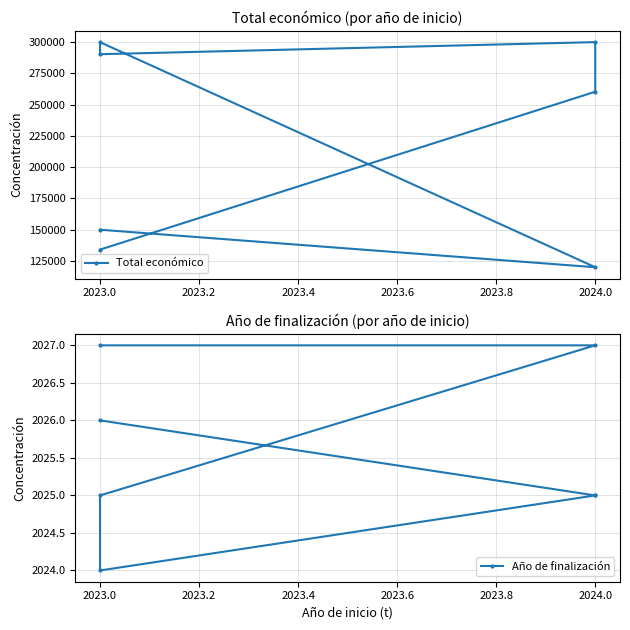

What is the highest value of the Año de finalización series?

2027